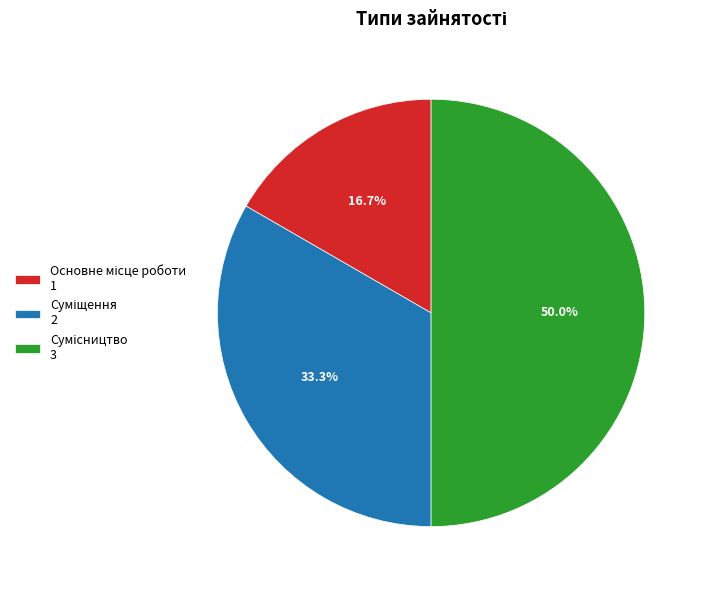

True or false: Основне місце роботи accounts for 26% of the total.

False